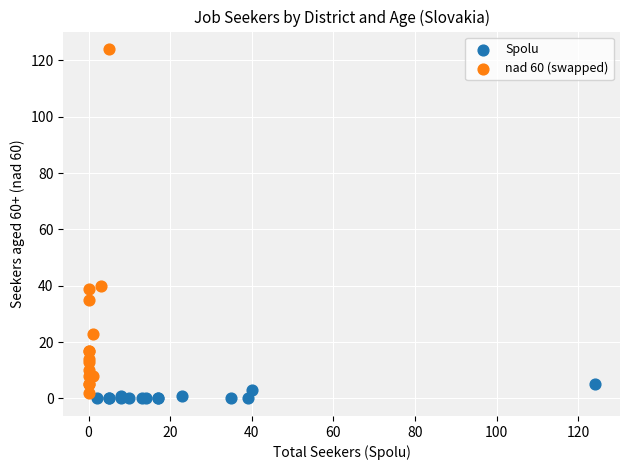

Which series reaches the minimum Y coordinate?

Spolu